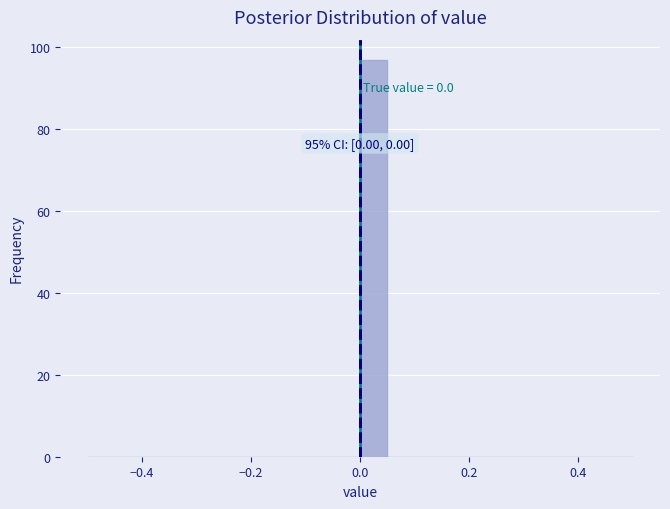

Around what value on the x-axis is the tallest bar? Give the approximate position of its centre, as read against the axis.

0.02